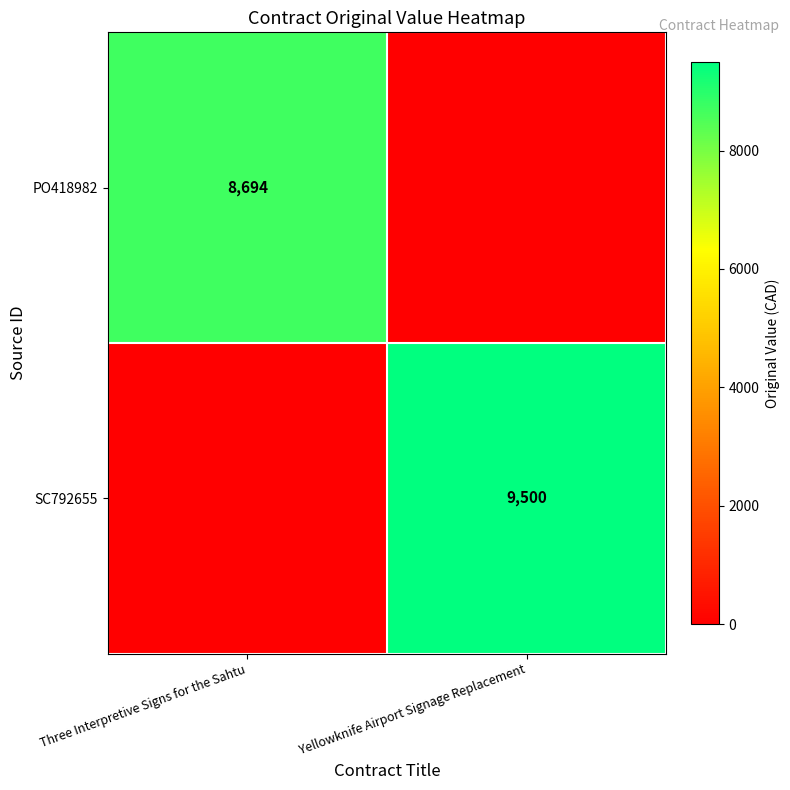

True or false: PO418982 has a value of 8694 at Three Interpretive Signs for the Sahtu.

True